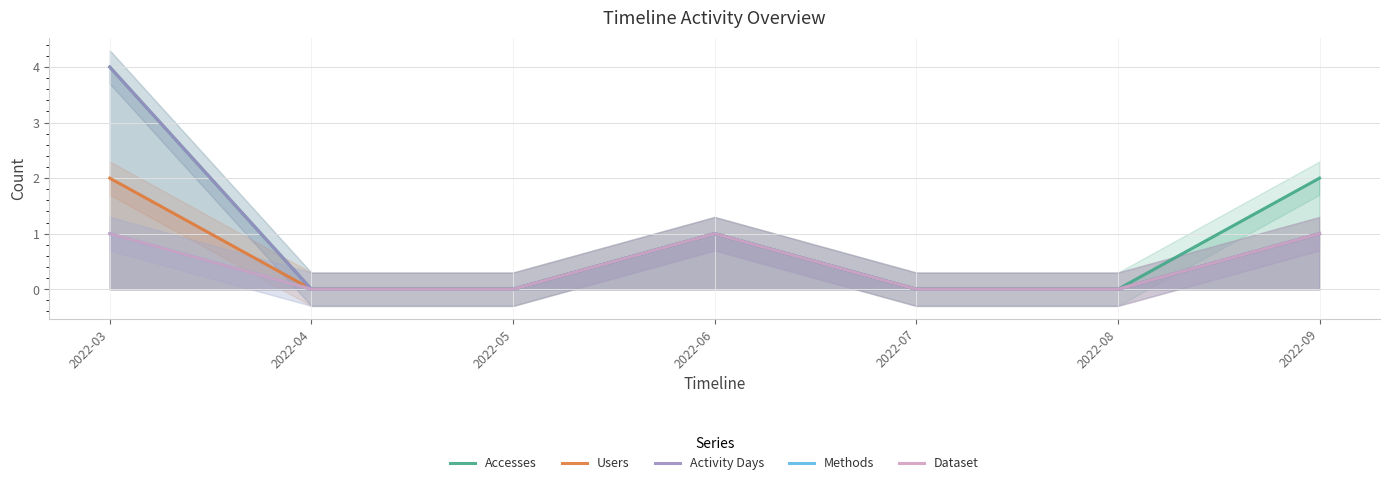

Rank the series at 2022-03 from lowest to highest value.

Methods, Dataset, Users, Accesses, Activity Days